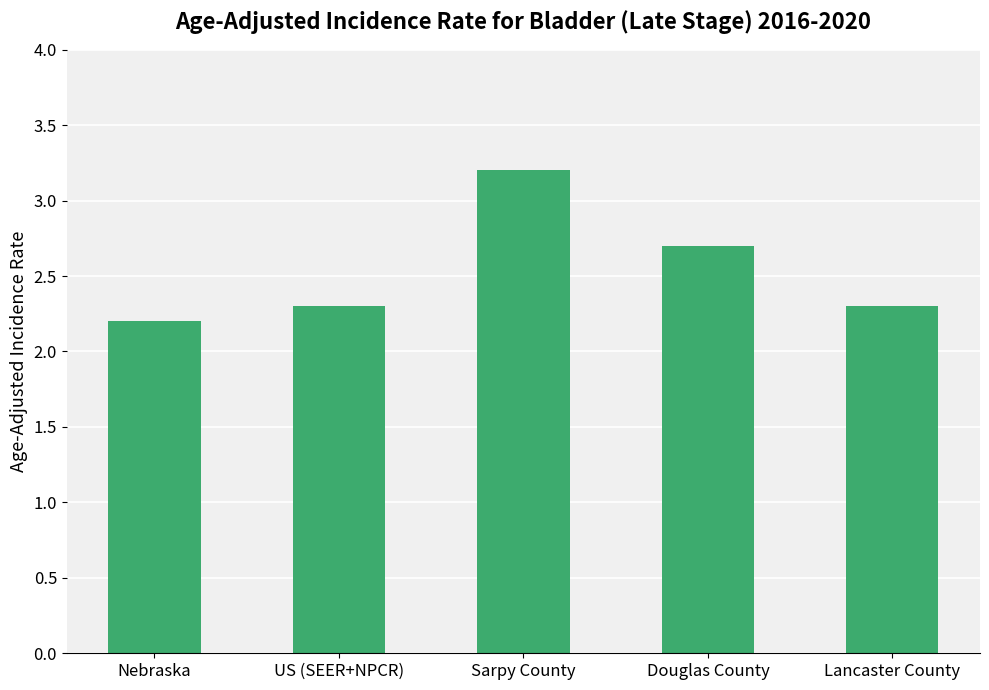

What is the difference between the values at US (SEER+NPCR) and Douglas County?

0.4